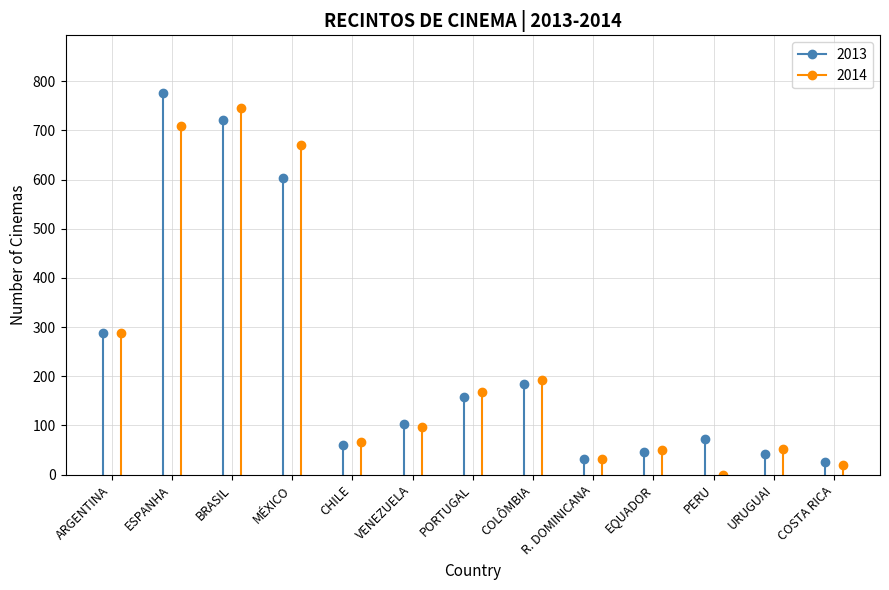

At which category is the sum across all series the highest?

ESPANHA